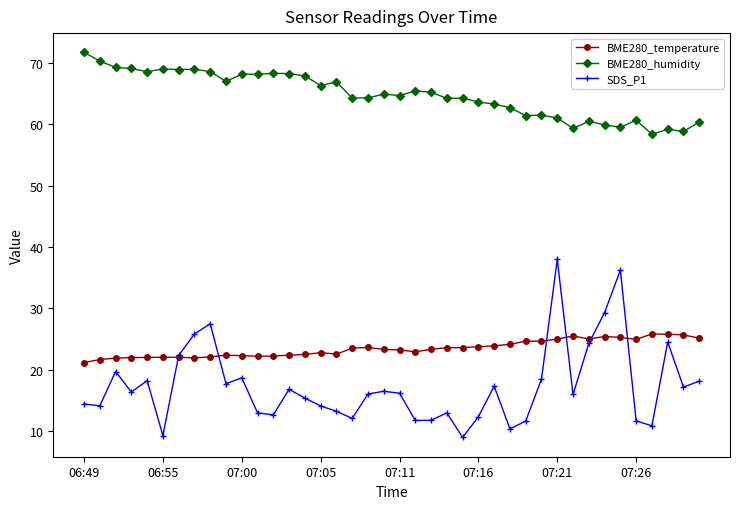

What is the value of the BME280_humidity point at the 10th from the left?

67.0